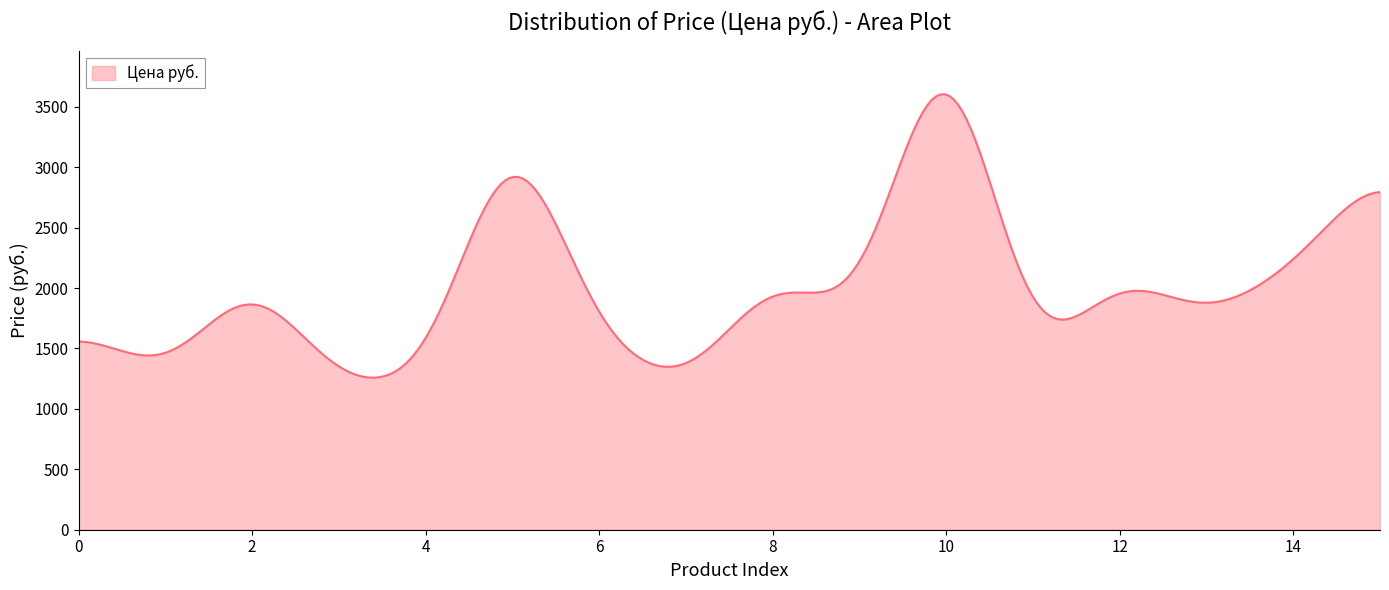

What is the difference between the maximum and minimum values?

2345.5